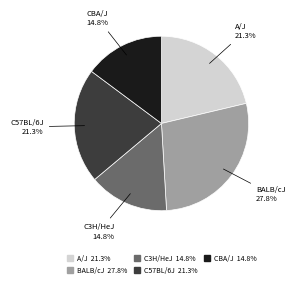

The BALB/cJ slice represents 28% of the pie. True or false?

True